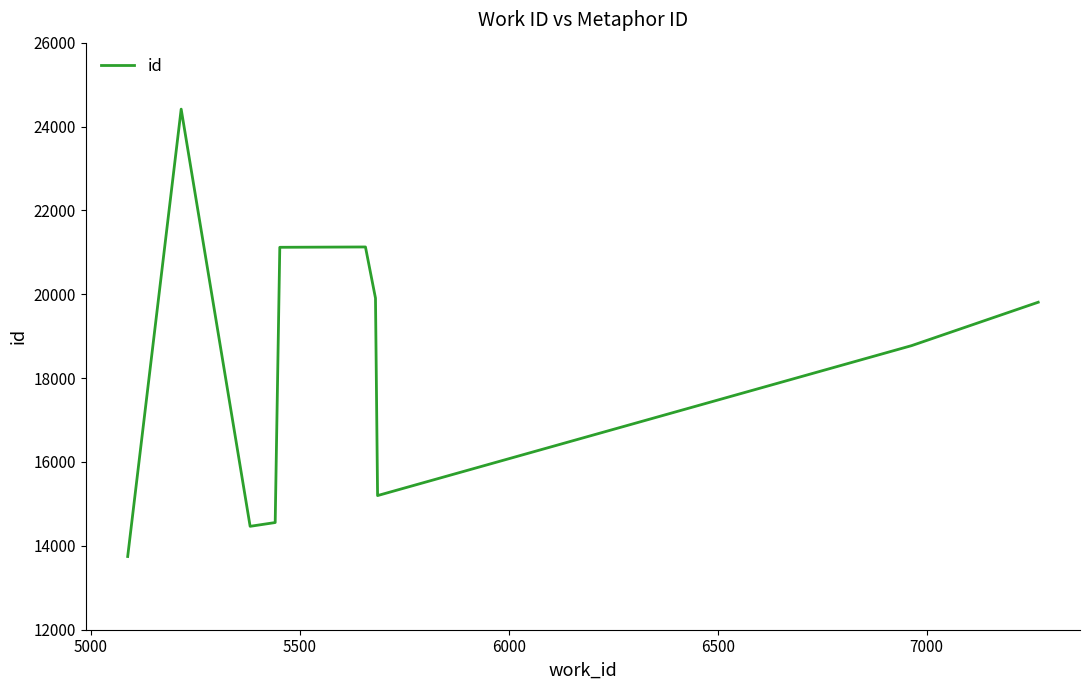

What is the greatest value displayed?

24415